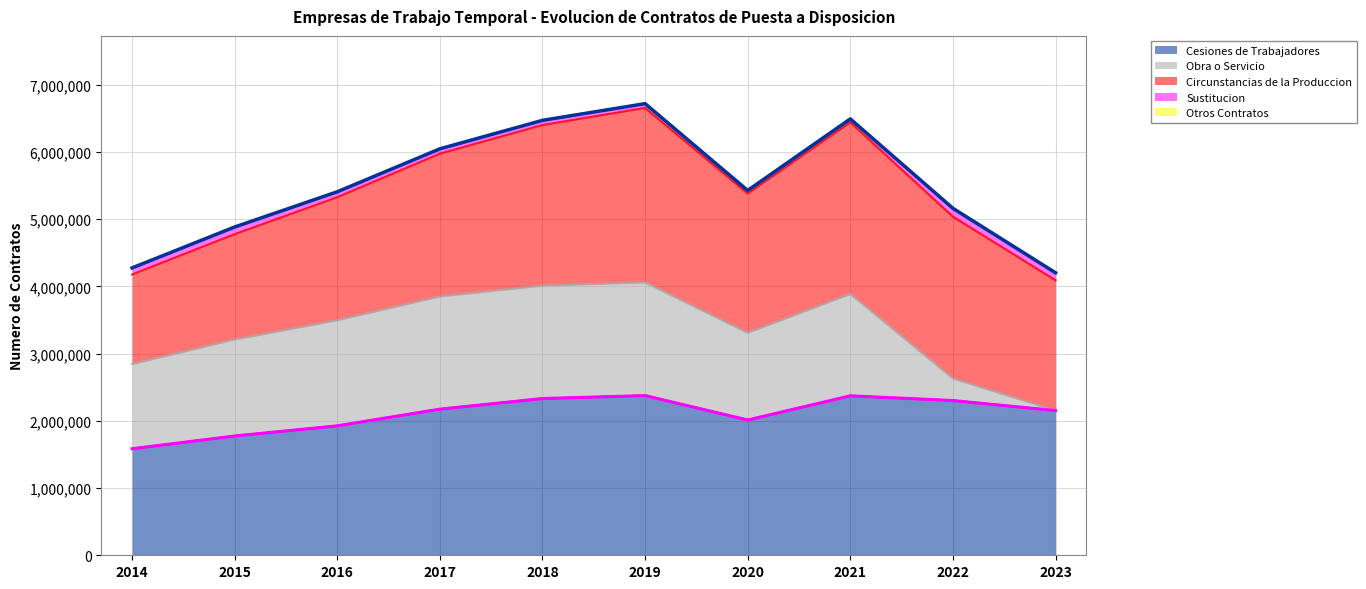

What is the difference between the Otros Contratos values at 2020 and 2015?

422